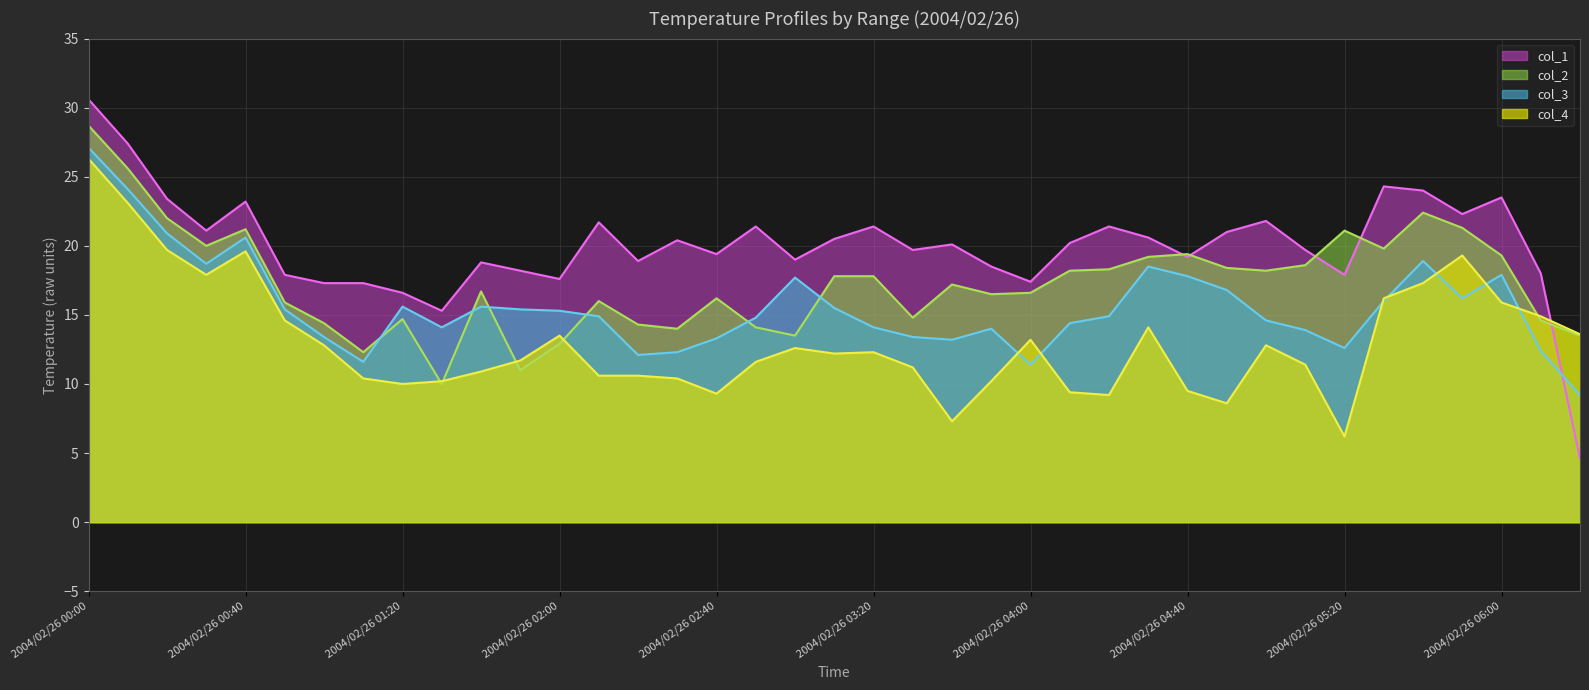

In col_4, how many points are lower than both neighbors (excluding endpoints)?

8